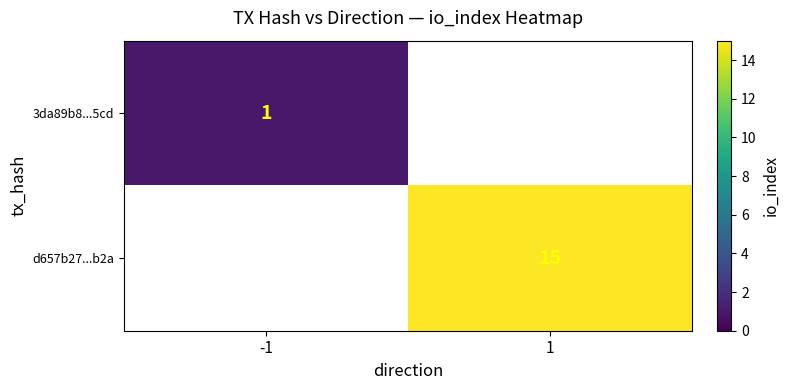

Is it true that d657b27...b2a equals 22 at 1?

False